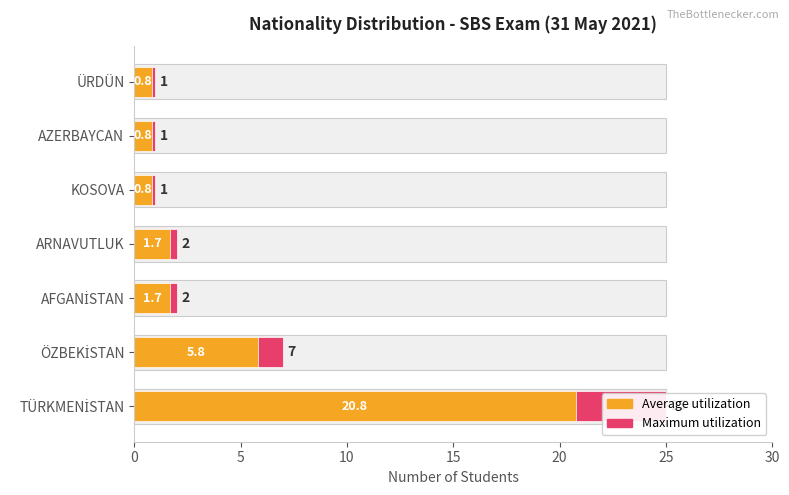

What is the difference between the second highest and minimum values in the Maximum utilization series?

6.0